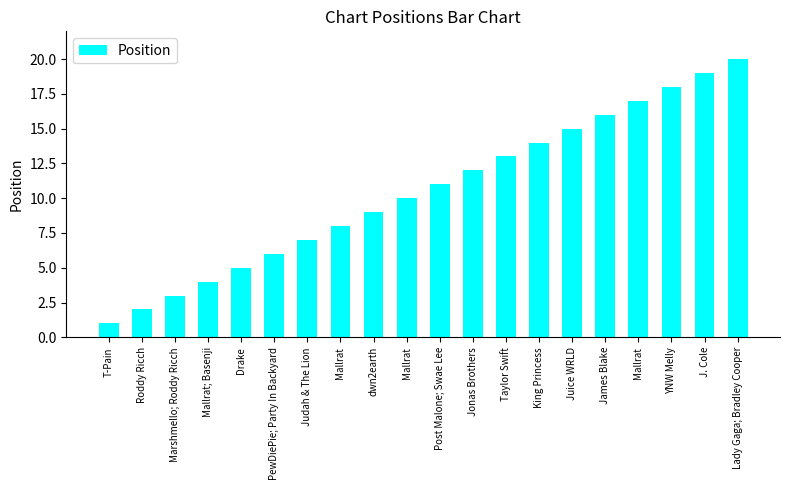

How many bars are there in total?

20